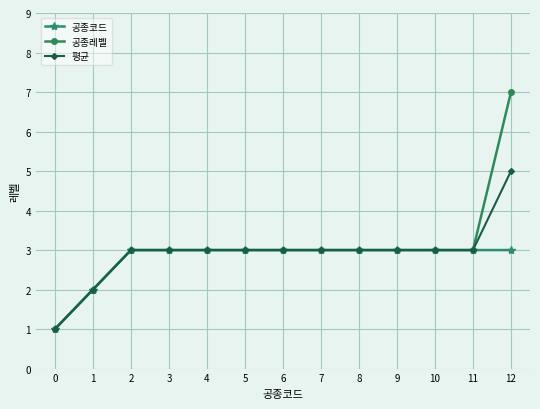

What is the total value across all series at 7?

9